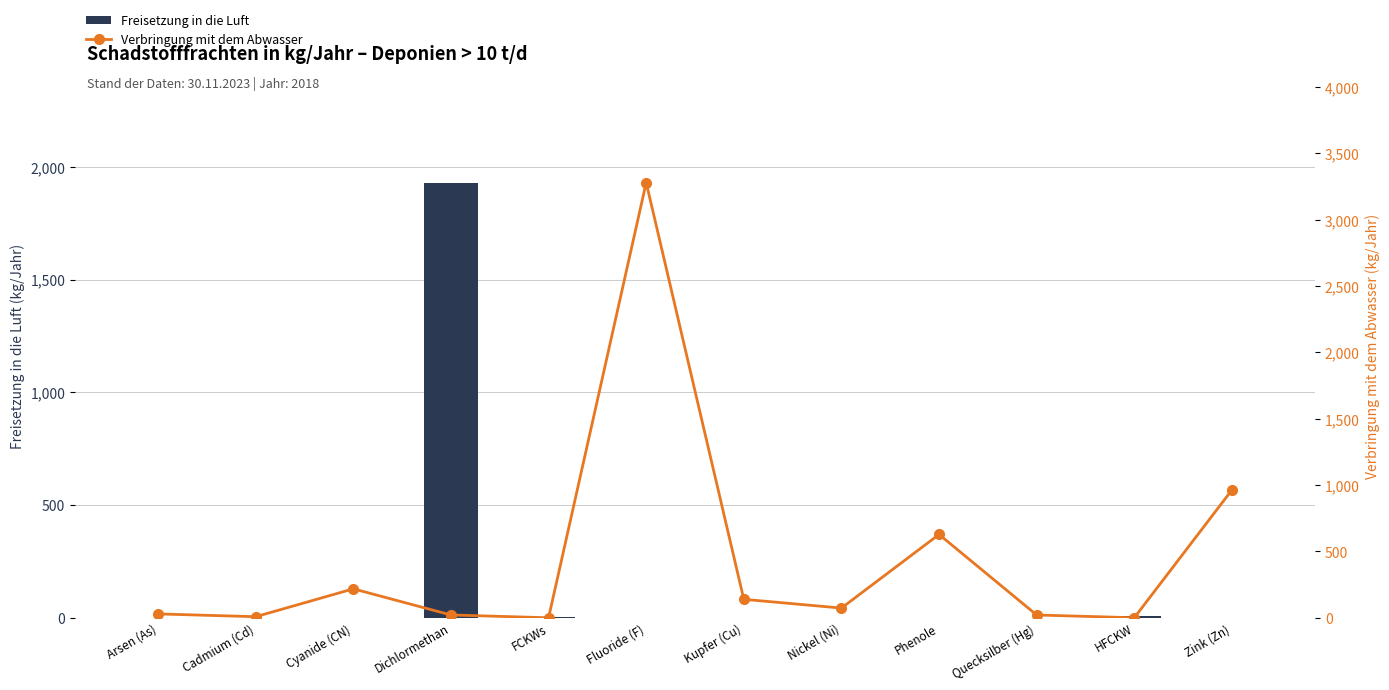

Where does the Verbringung mit dem Abwasser series first go above 73?

Cyanide (CN)